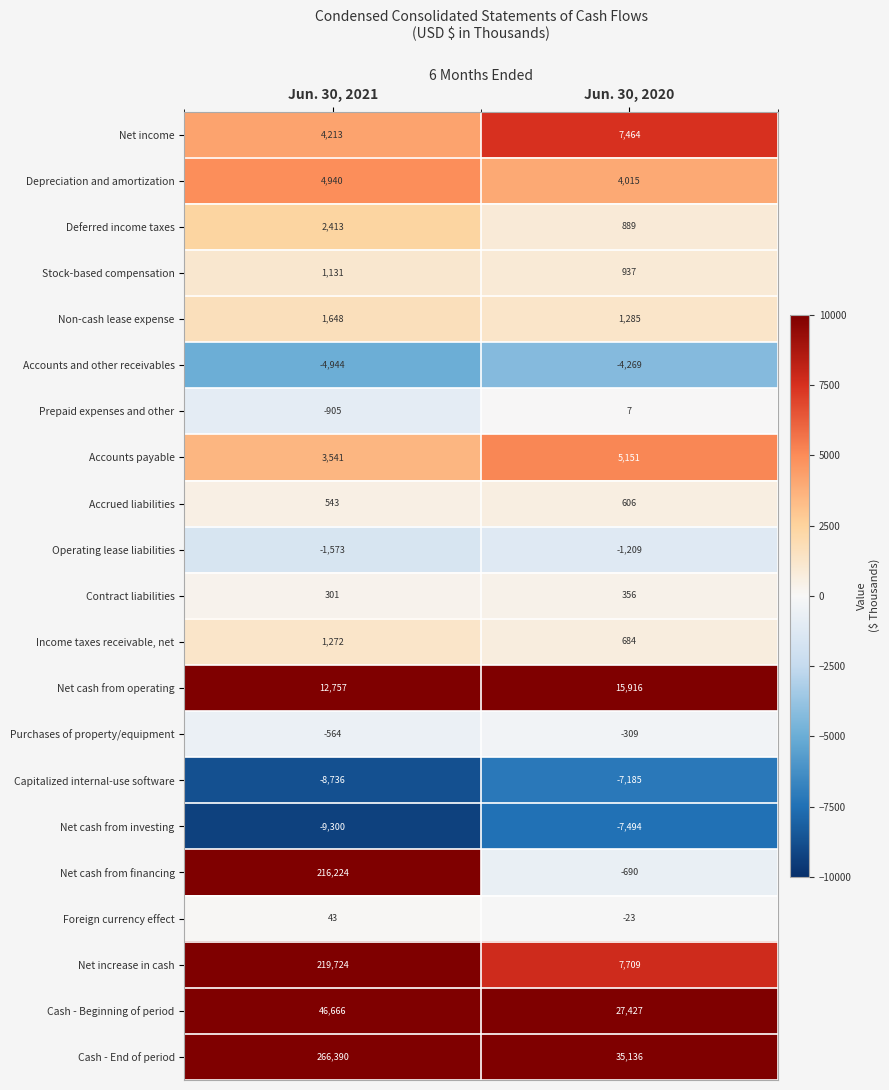

What is the approximate value of Accounts payable at Jun. 30, 2020, to the nearest 50?

5150